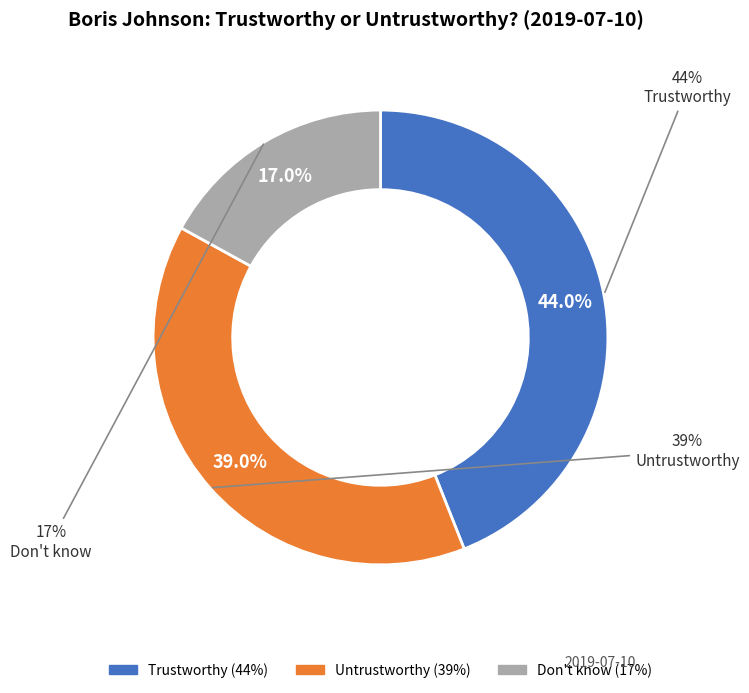

What percentage is the Untrustworthy slice, to the nearest percent?

39%